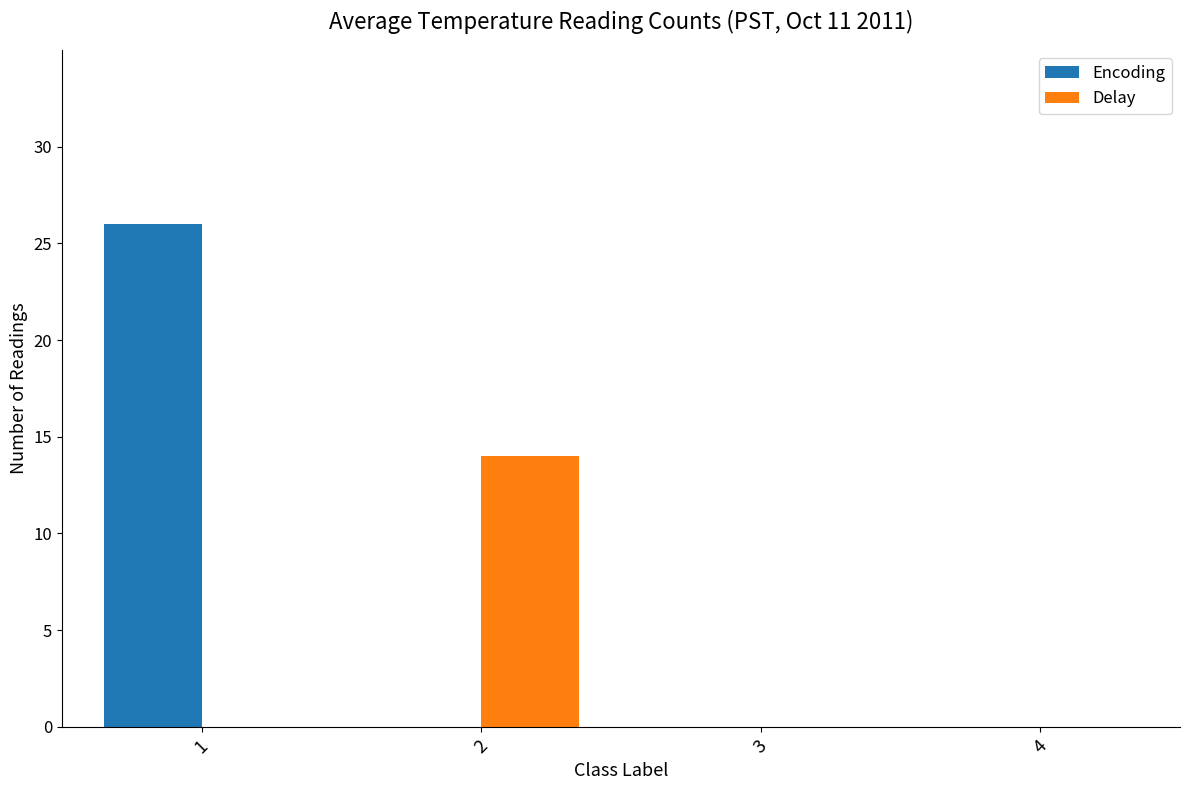

Reading right to left, transcribe all the data shown in this chart.

Encoding: 4=0	3=0	2=0	1=26
Delay: 4=0	3=0	2=14	1=0